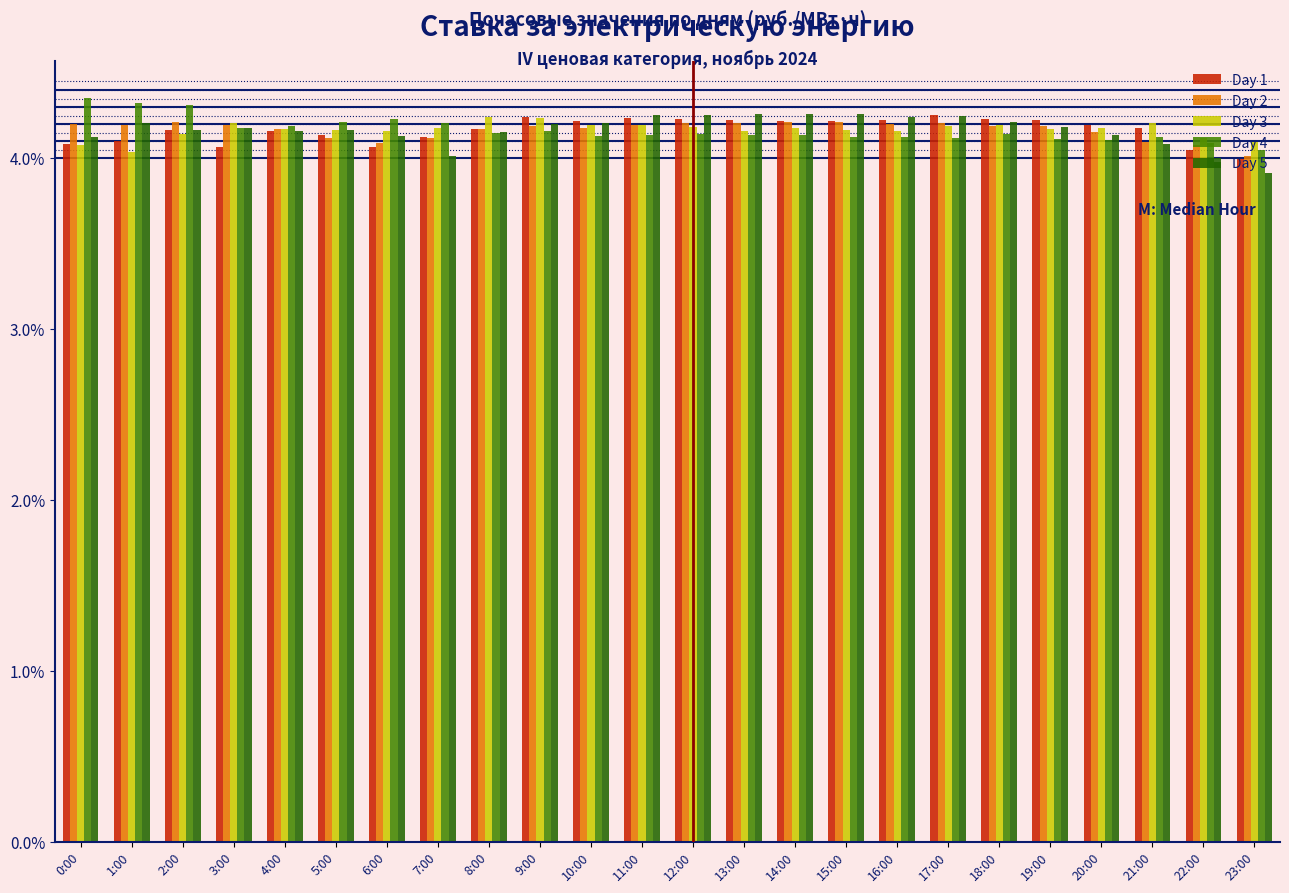

What is the total value across all series at 11:00?

21.0